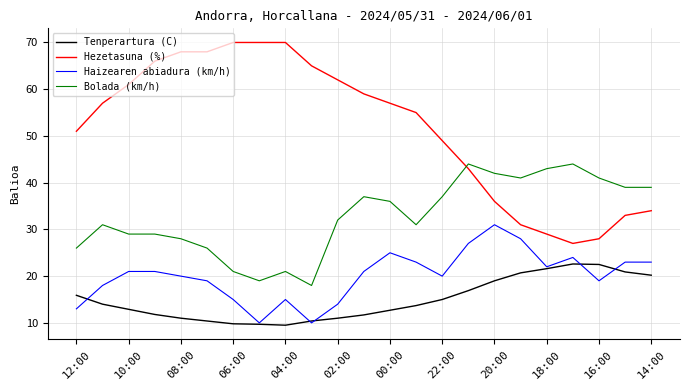

What is the difference between the maximum and second lowest values in the Hezetasuna (%) series?

42.0